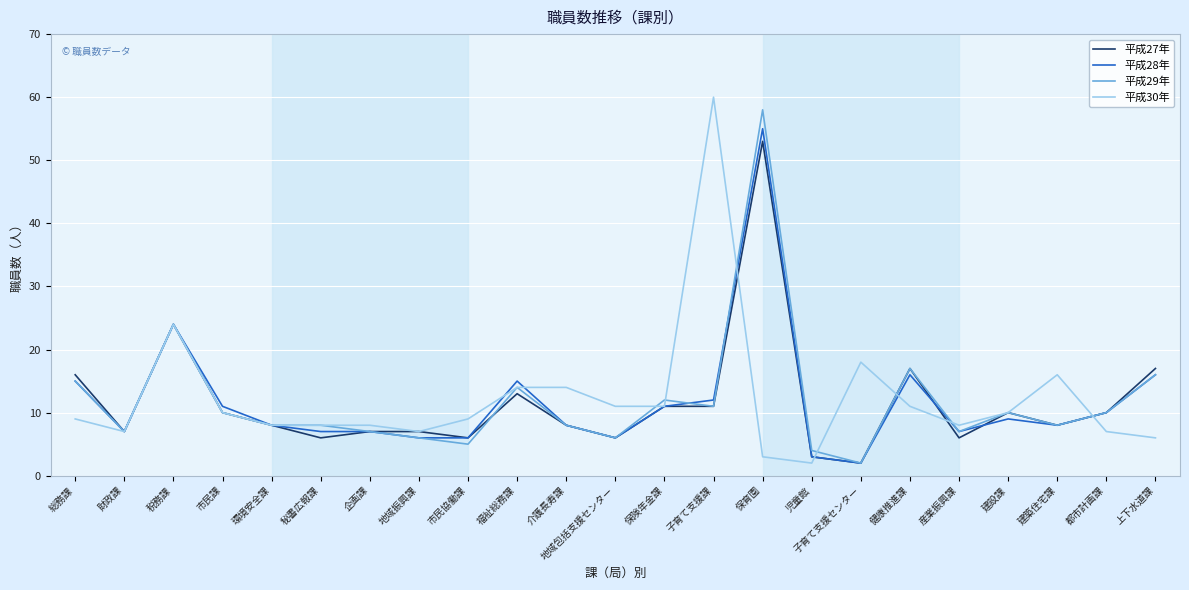

Does the chart display data point markers on the line(s)?

No